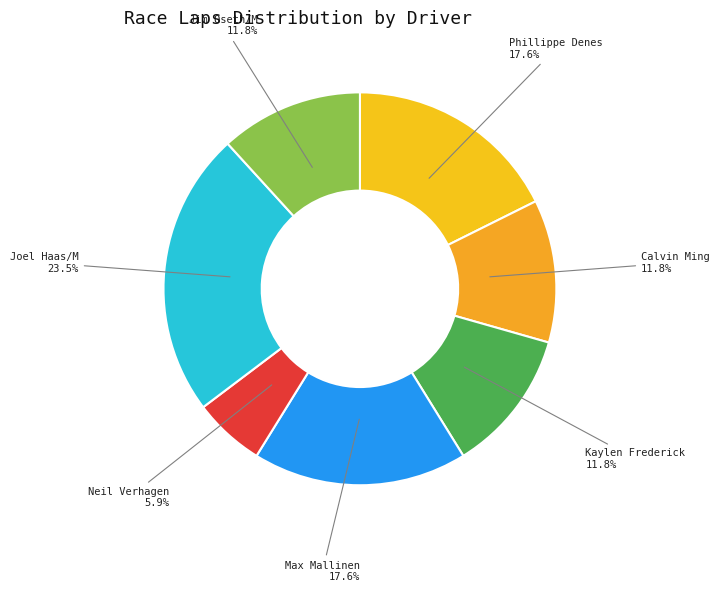

Do Neil Verhagen and Joel Haas/M together represent more than half of the pie?

No